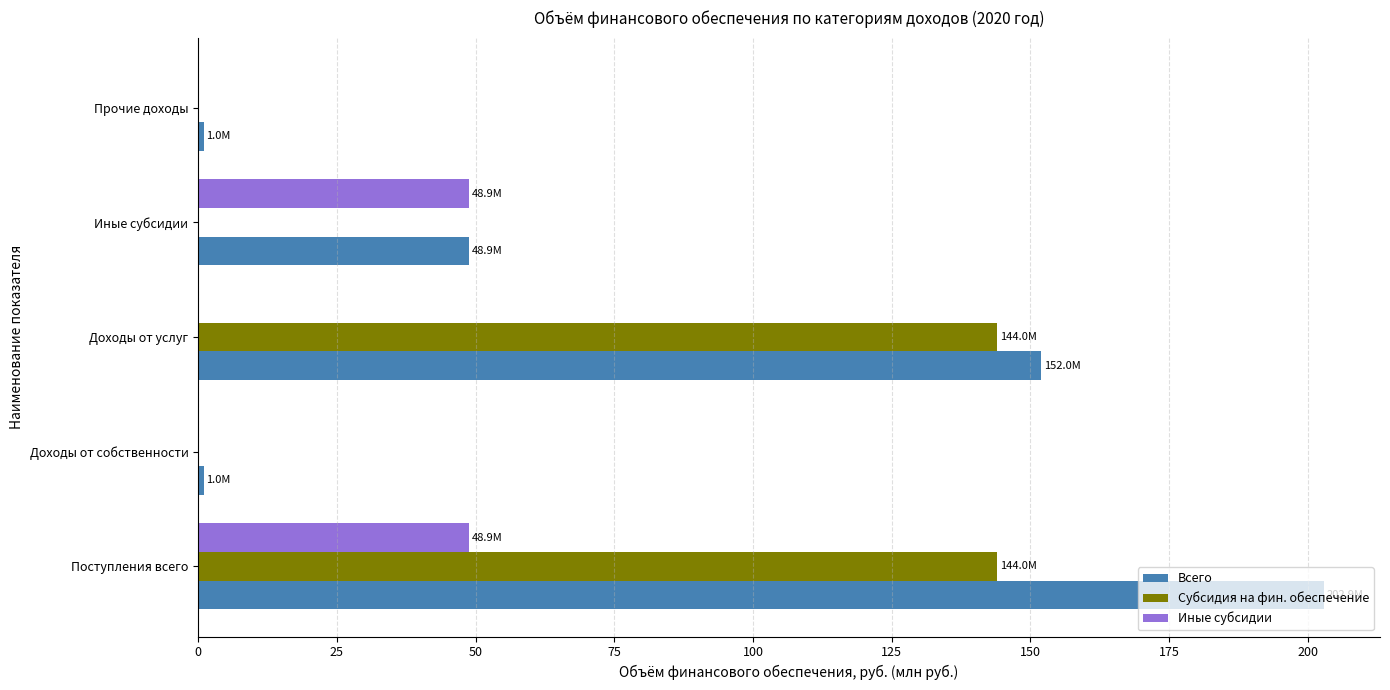

Which series has the largest total across all categories?

Всего